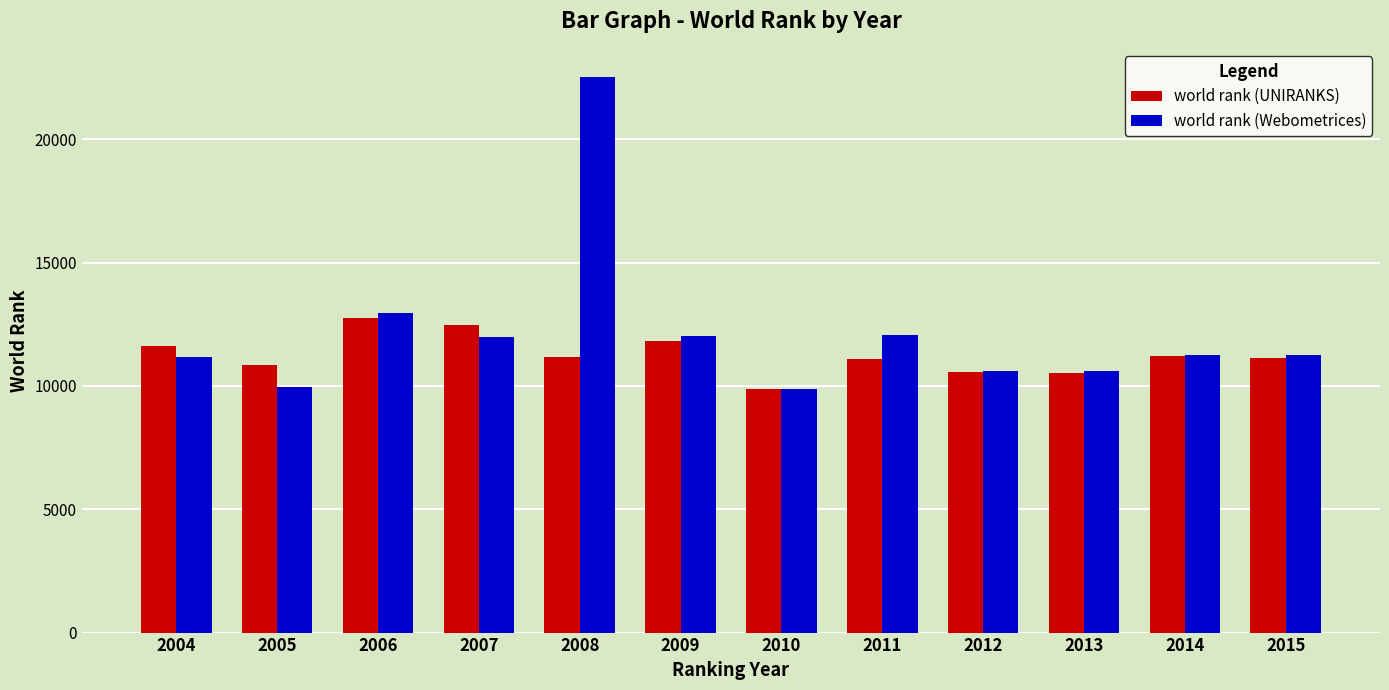

At which category is the sum across all series the highest?

2008